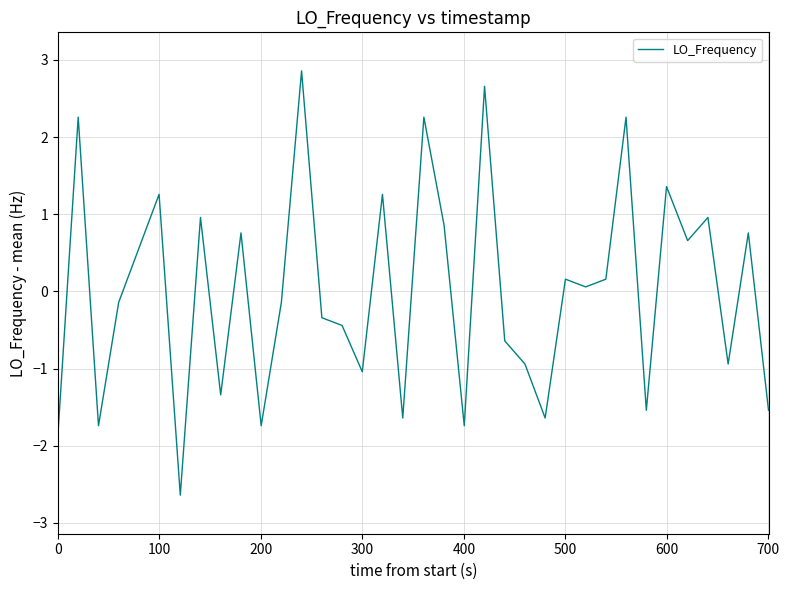

Reading left to right, transcribe all the data shown in this chart.

-1.8	2.3	-1.7	-0.1	0.6	1.3	-2.6	1.0	-1.3	0.8	-1.7	-0.1	2.9	-0.3	-0.4	-1.0	1.3	-1.6	2.3	0.9	-1.7	2.7	-0.6	-0.9	-1.6	0.2	0.1	0.2	2.3	-1.5	1.4	0.7	1.0	-0.9	0.8	-1.5